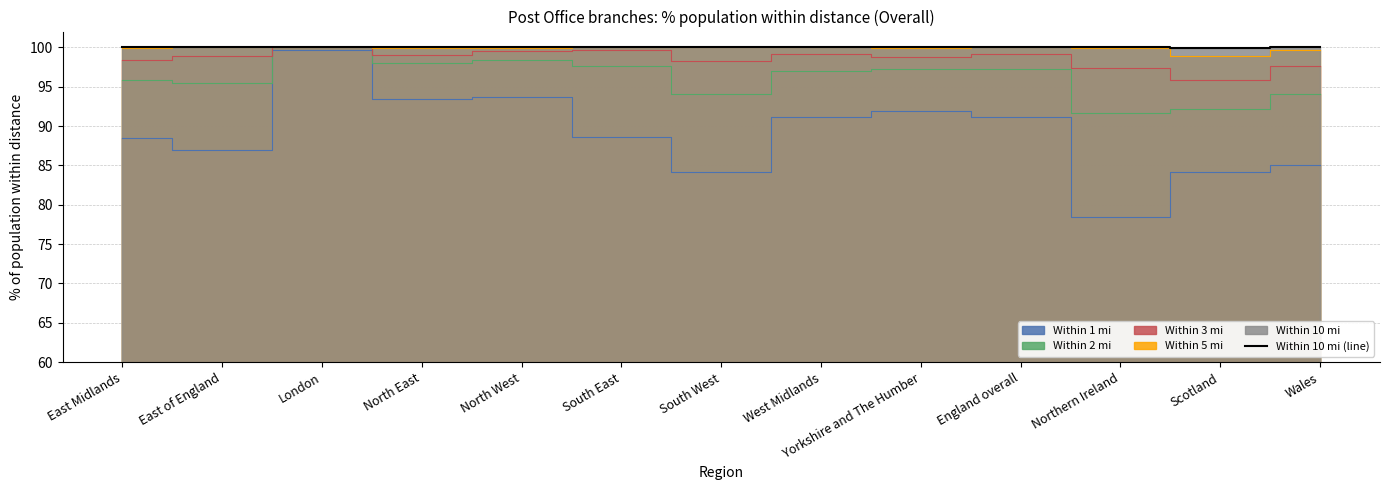

Approximately how many times larger is the value at North West compared to England overall?

1.0